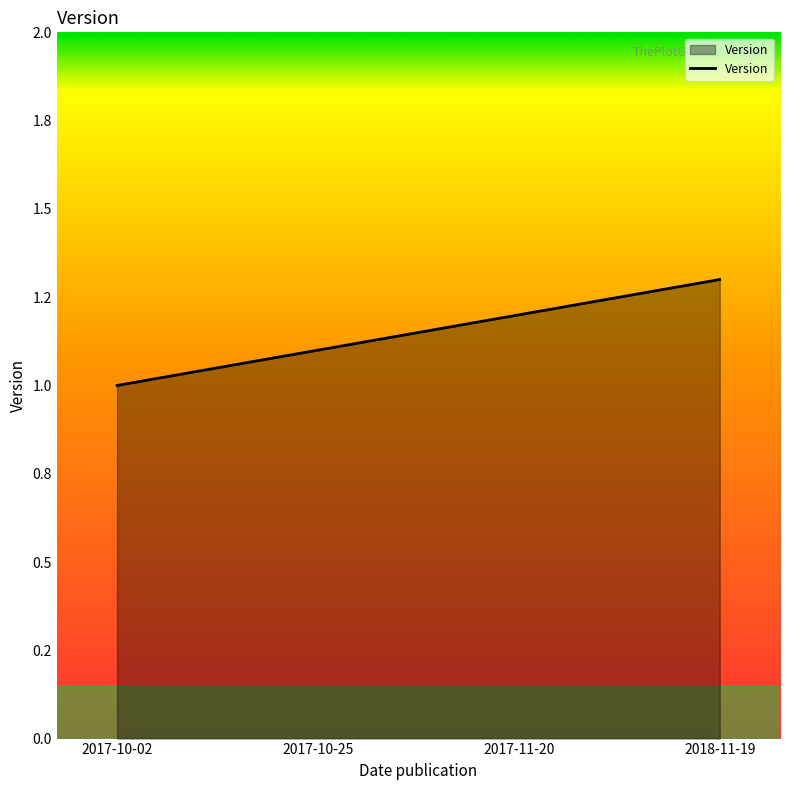

Is this an area chart (filled region under the line)?

Yes